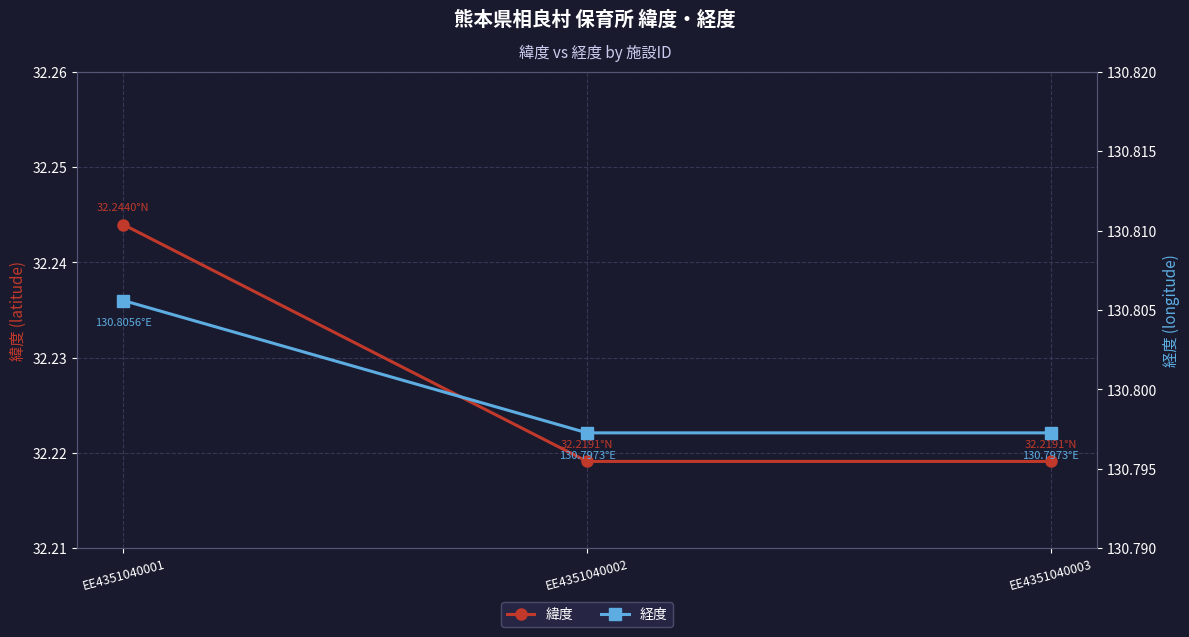

List the series in order of their peak value, highest first.

経度, 緯度